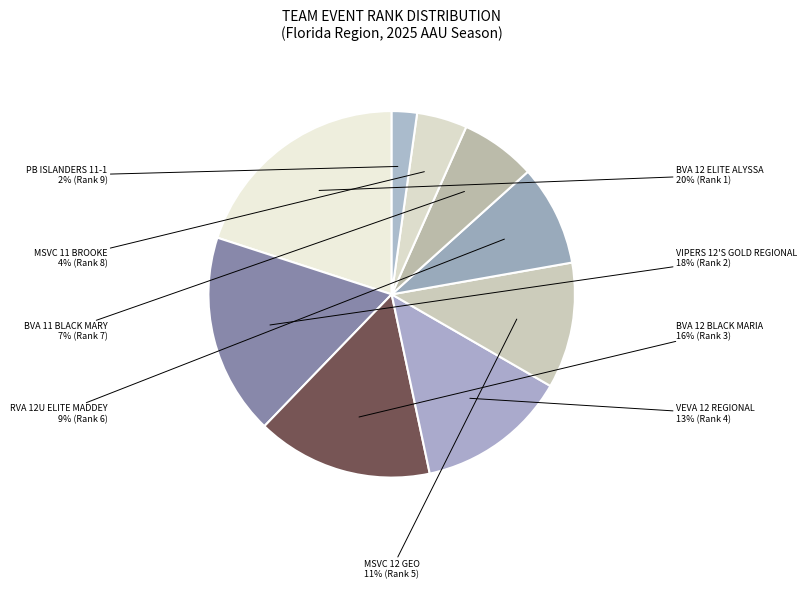

How many segments does this pie chart have?

9